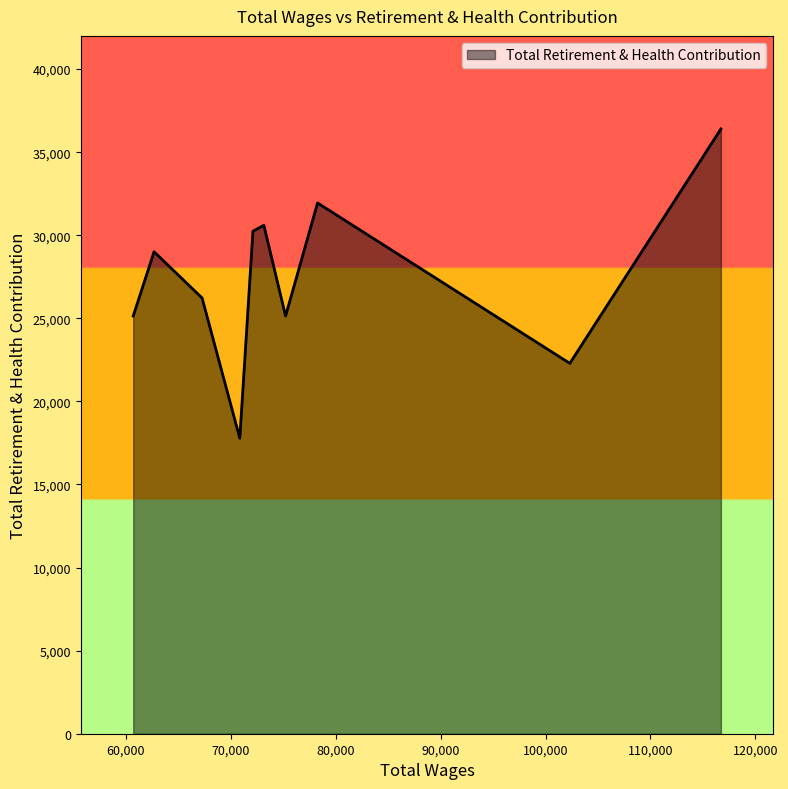

What is the difference between the maximum and minimum values?

18614